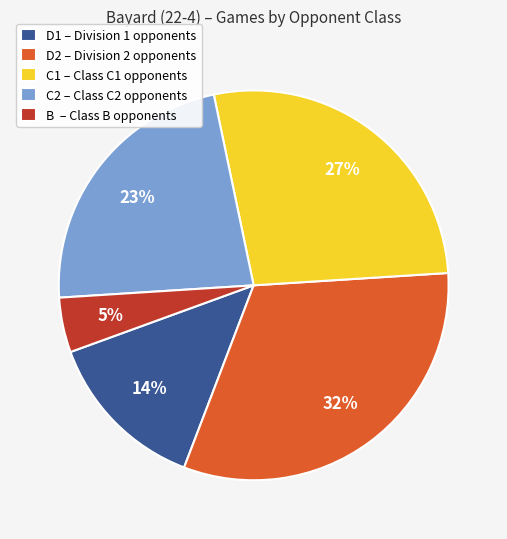

How many segments does this pie chart have?

5